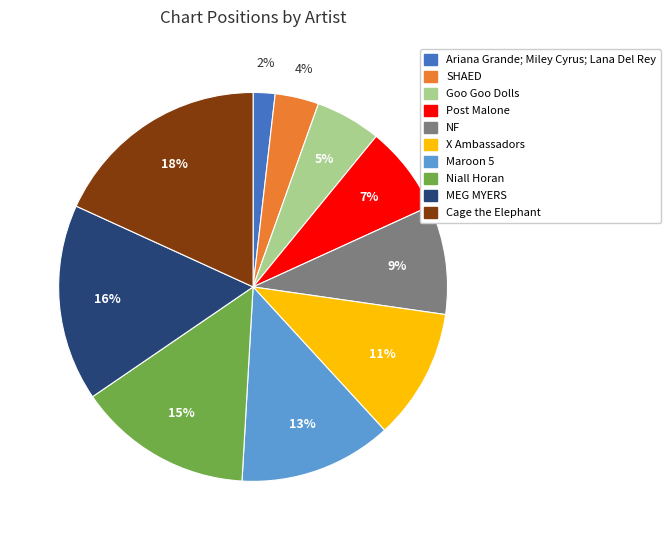

Do Post Malone and X Ambassadors together represent more than half of the pie?

No